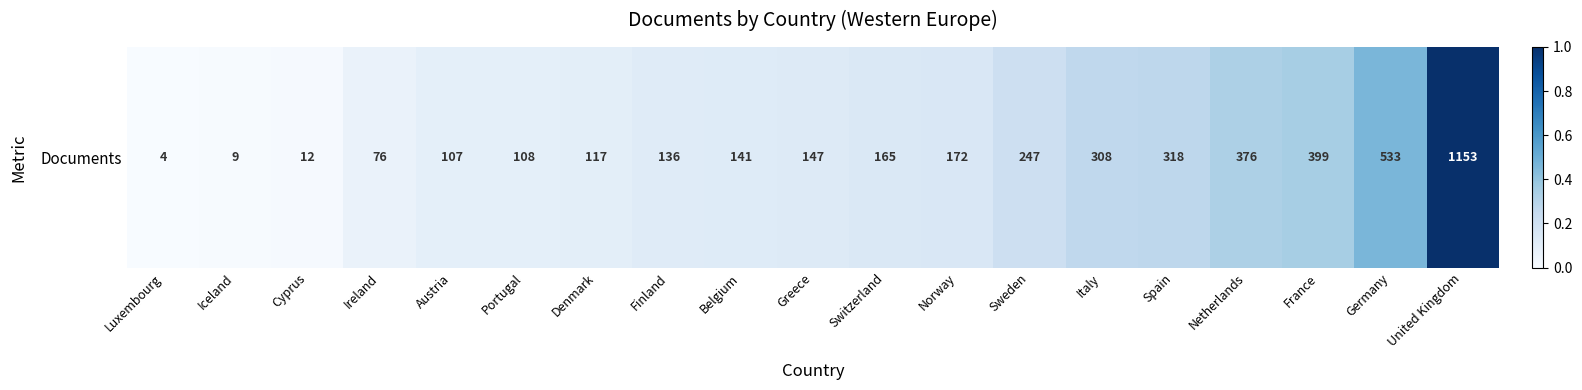

True or false: the data shows 0.0 at Cyprus.

True